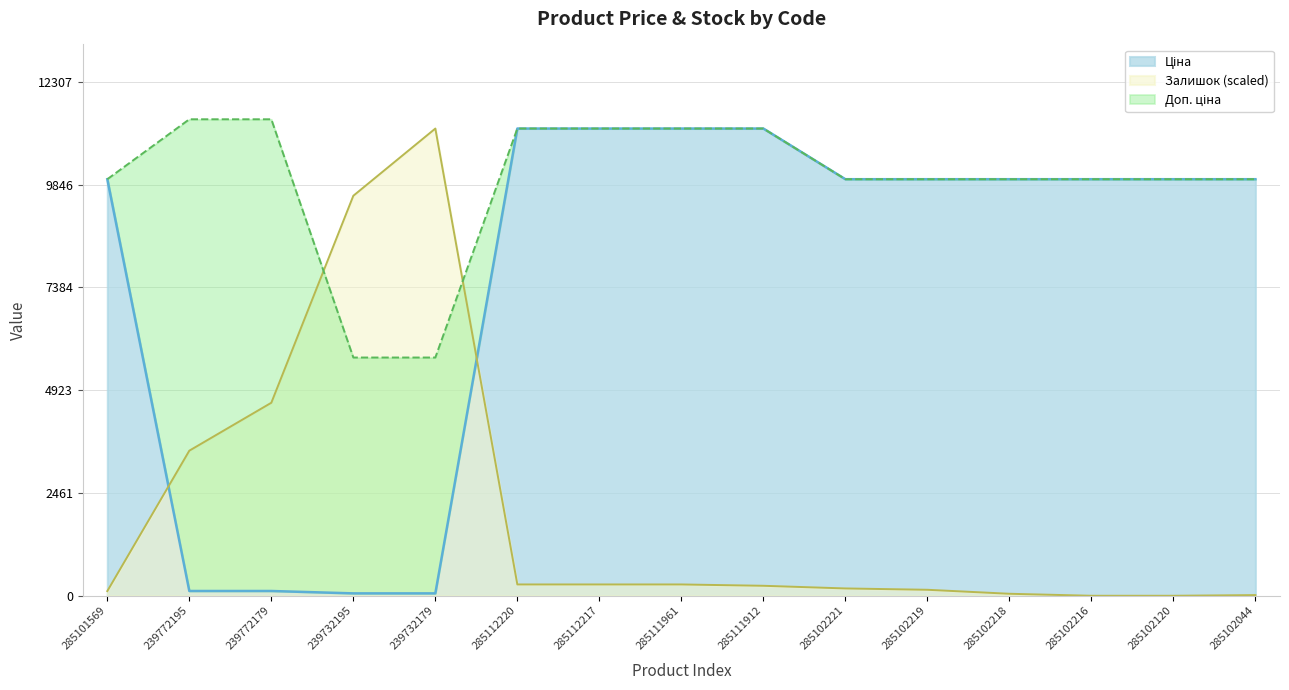

What is the label of the 13th point from the left?

285102216